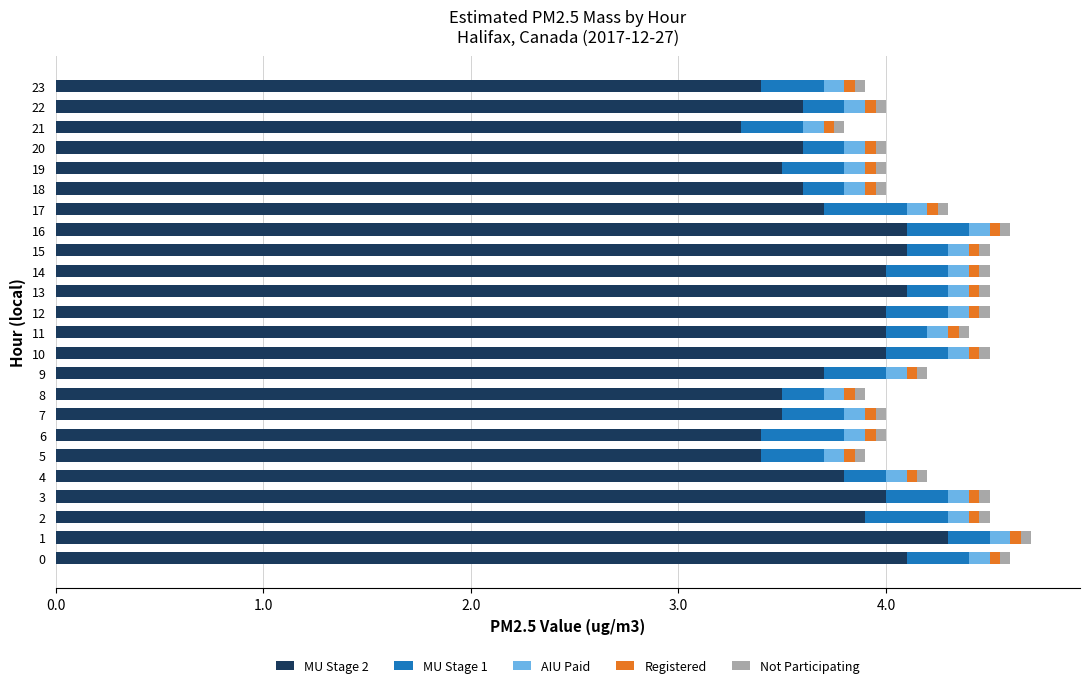

Is it true that MU Stage 2 equals 6.6 at 3?

False